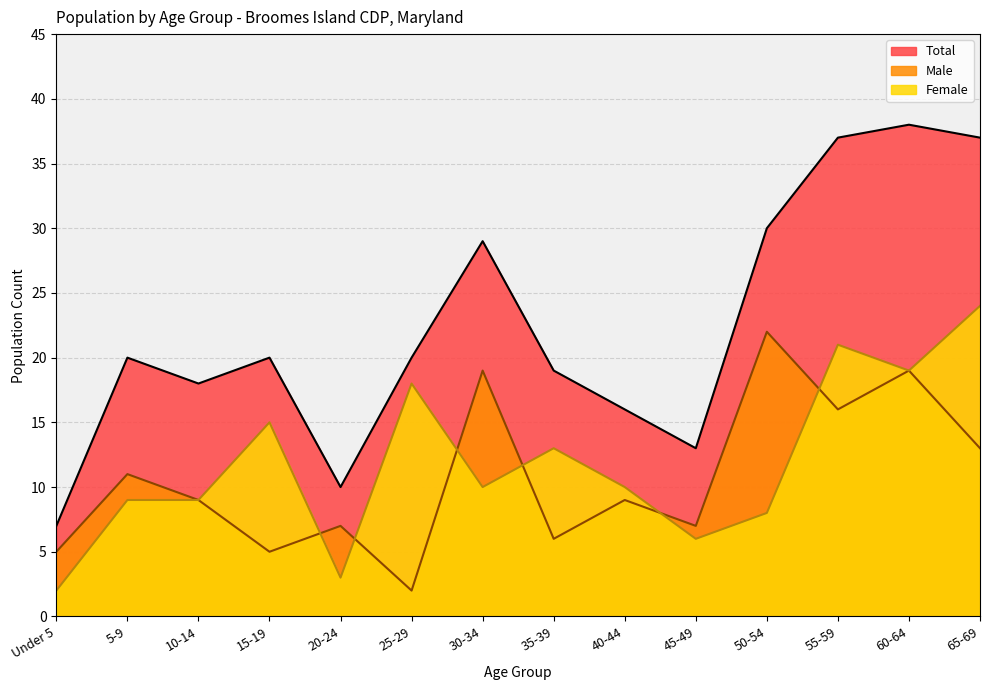

True or false: Female and Total intersect in this chart.

False